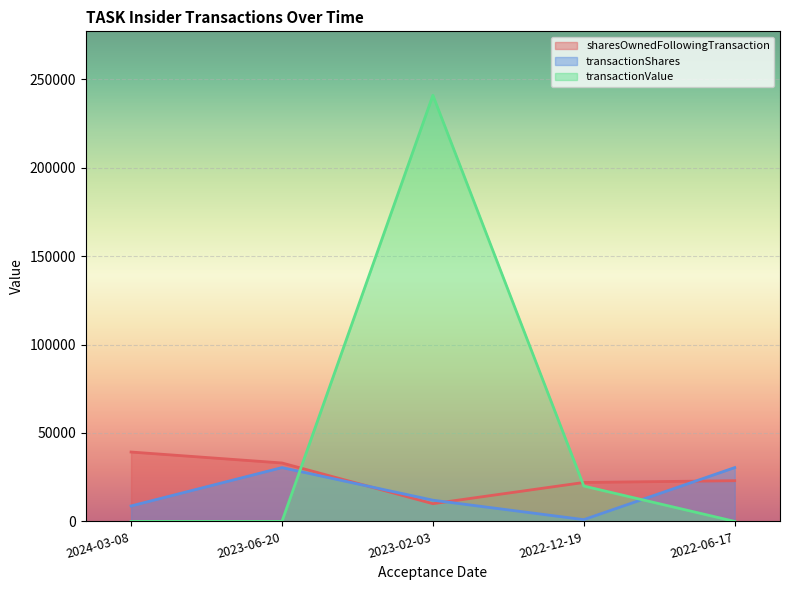

At 2023-02-03, list the series in order from smallest to largest.

sharesOwnedFollowingTransaction, transactionShares, transactionValue